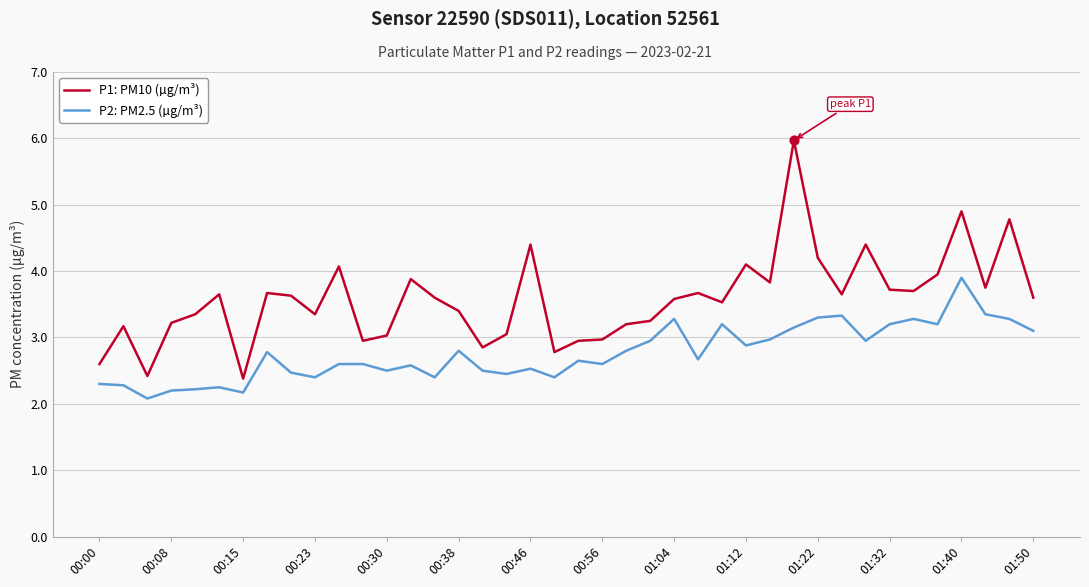

What are all the series names shown in the legend?

P1: PM10 (µg/m³), P2: PM2.5 (µg/m³)